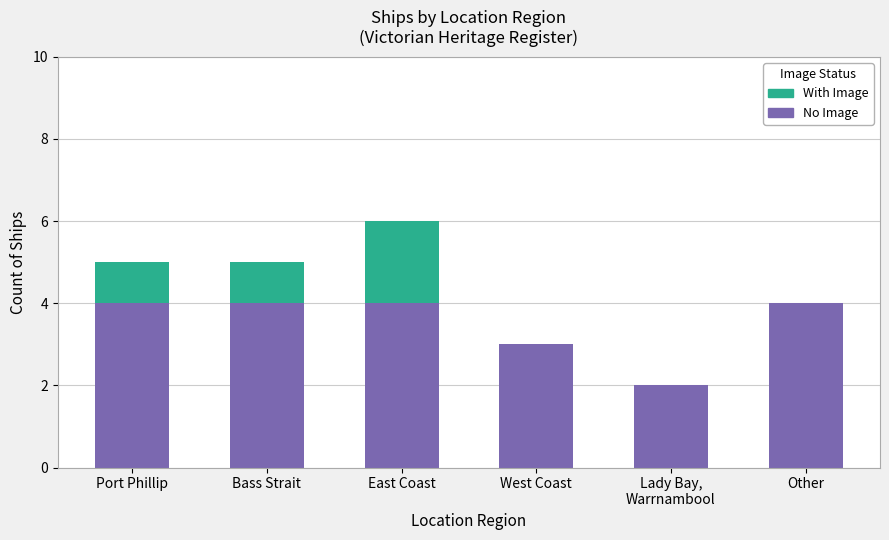

What is the sum of all No Image values?

21